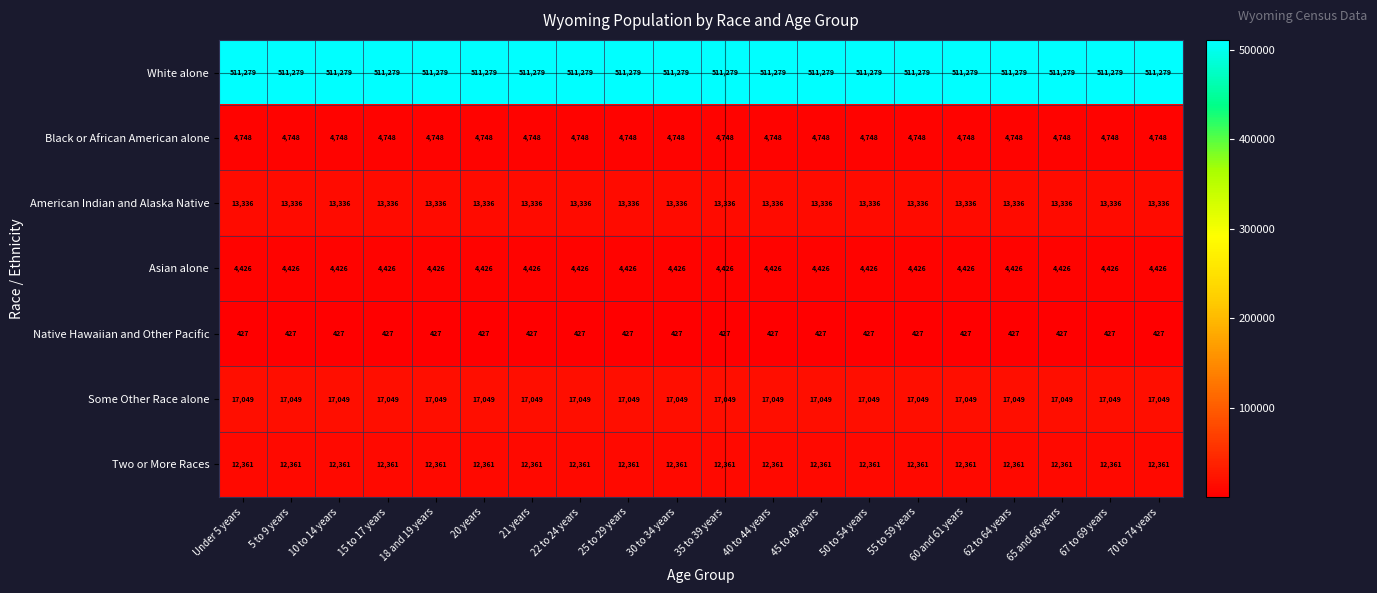

What is the smallest value displayed?

427